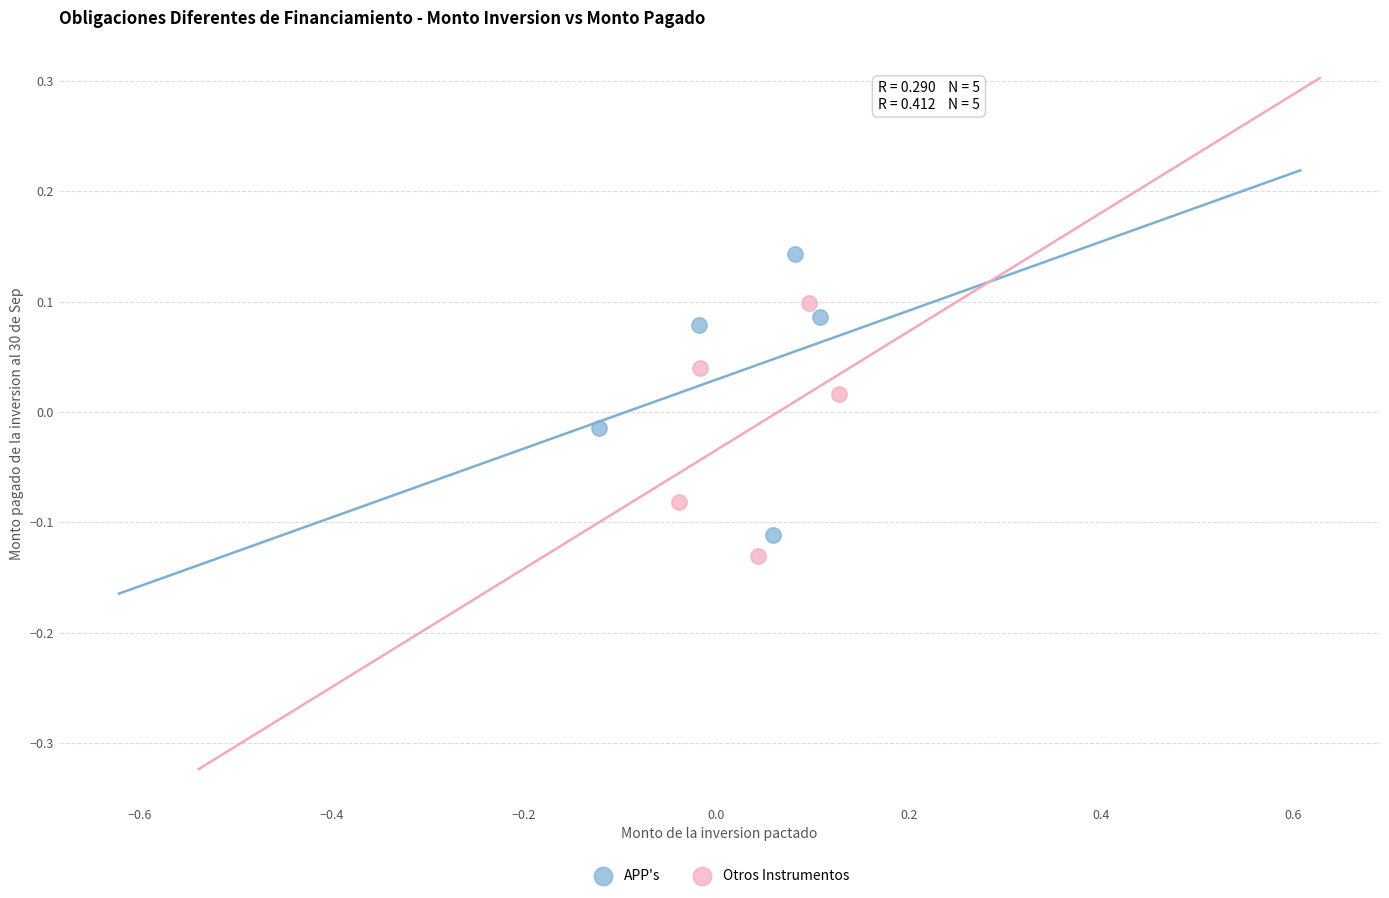

Which series has the largest Y range (max minus min)?

APP's